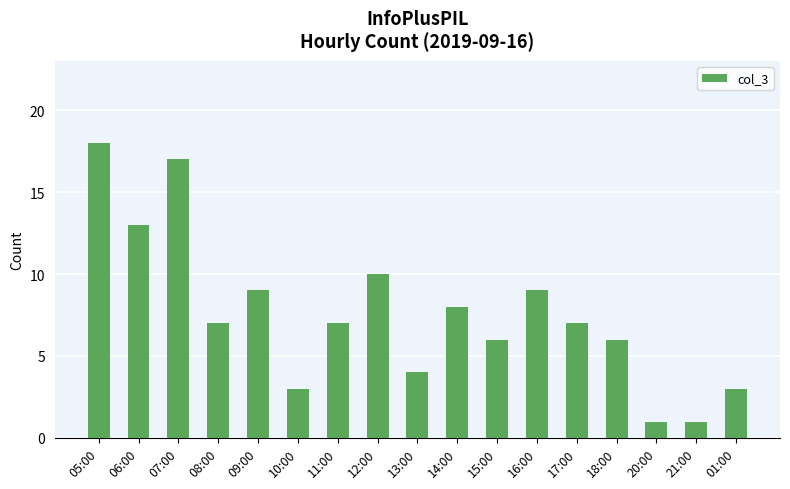

What position from the right is 13:00?

9